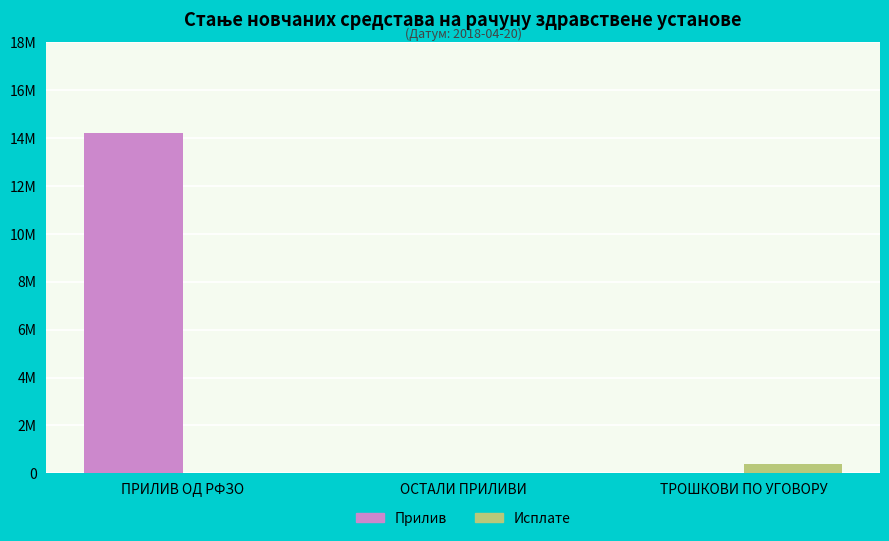

Where is Прилив nearest to the value 7111520?

ОСТАЛИ ПРИЛИВИ